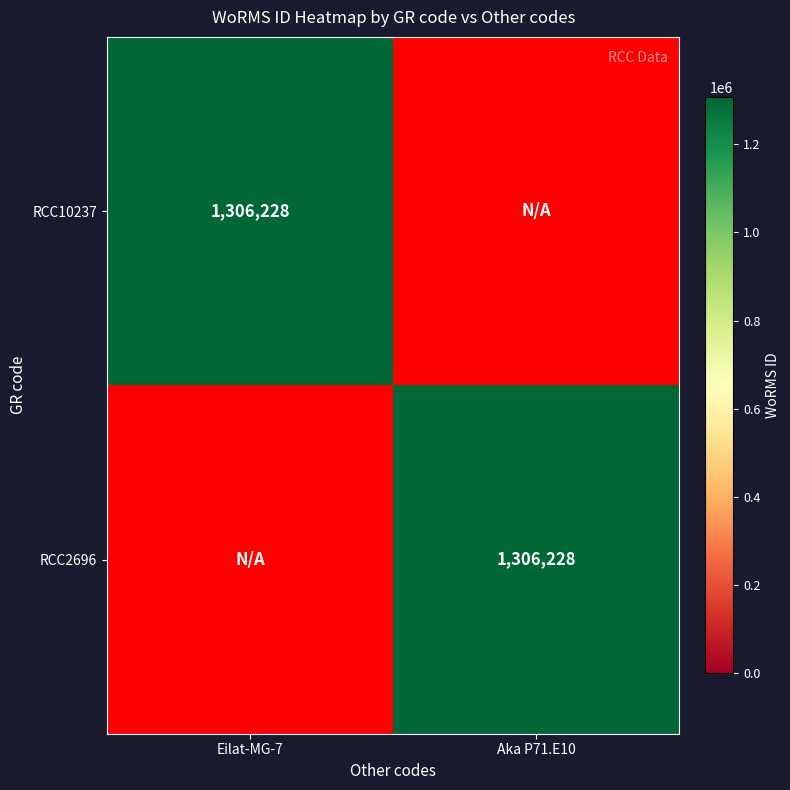

The value of RCC10237 at Eilat-MG-7 is 2149327. True or false?

False